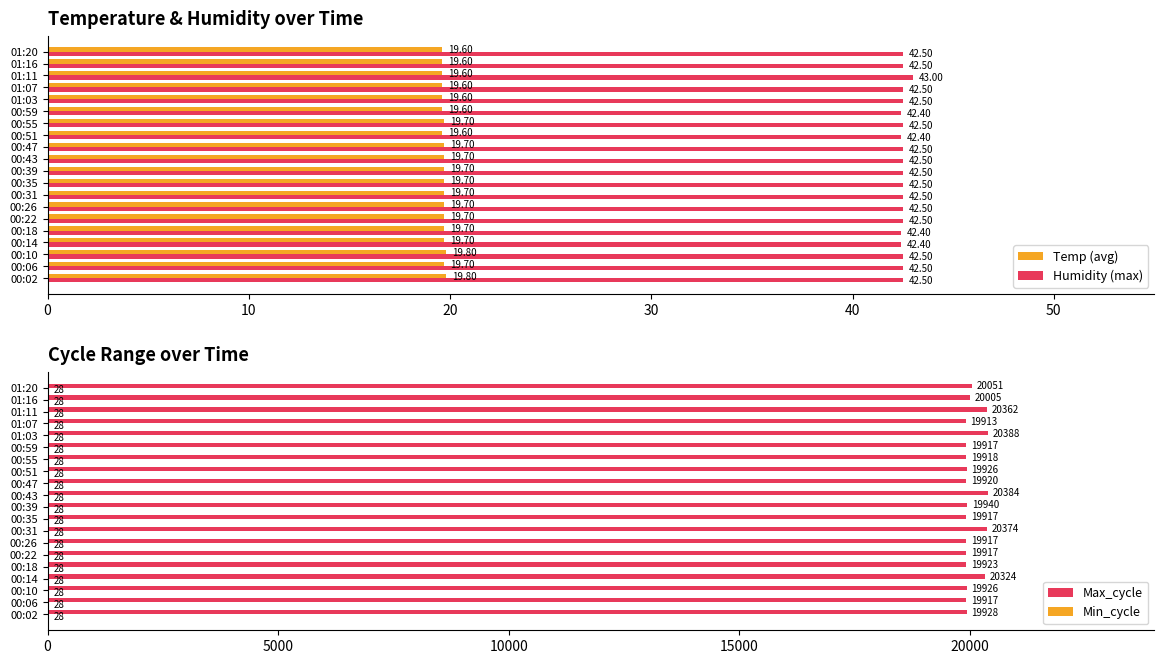

What is the difference between the maximum and minimum values in the Temp (avg) series?

0.2